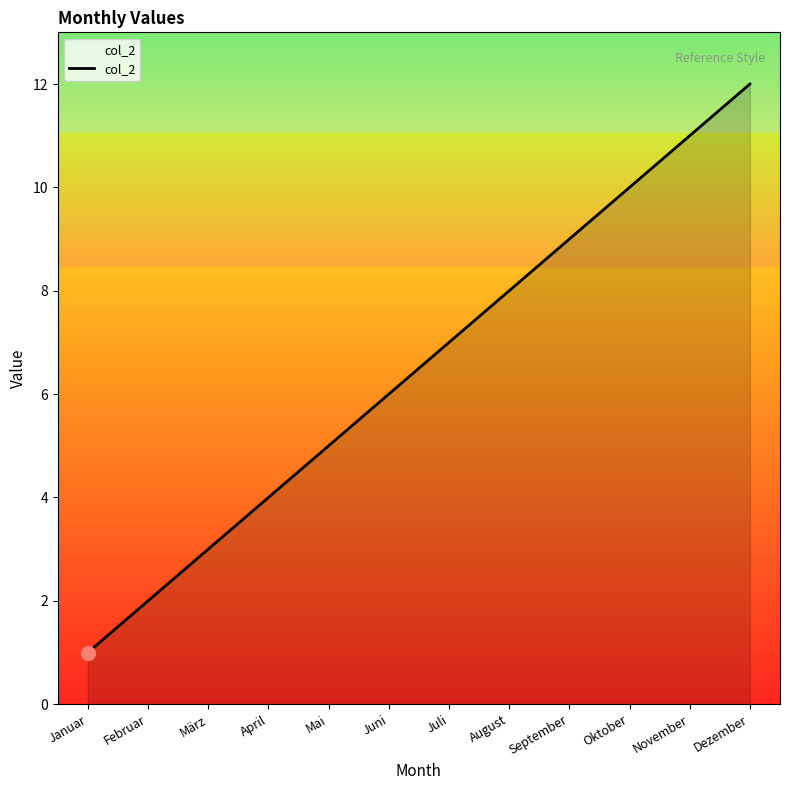

What is the ratio of the value at Mai to the value at März?

1.7